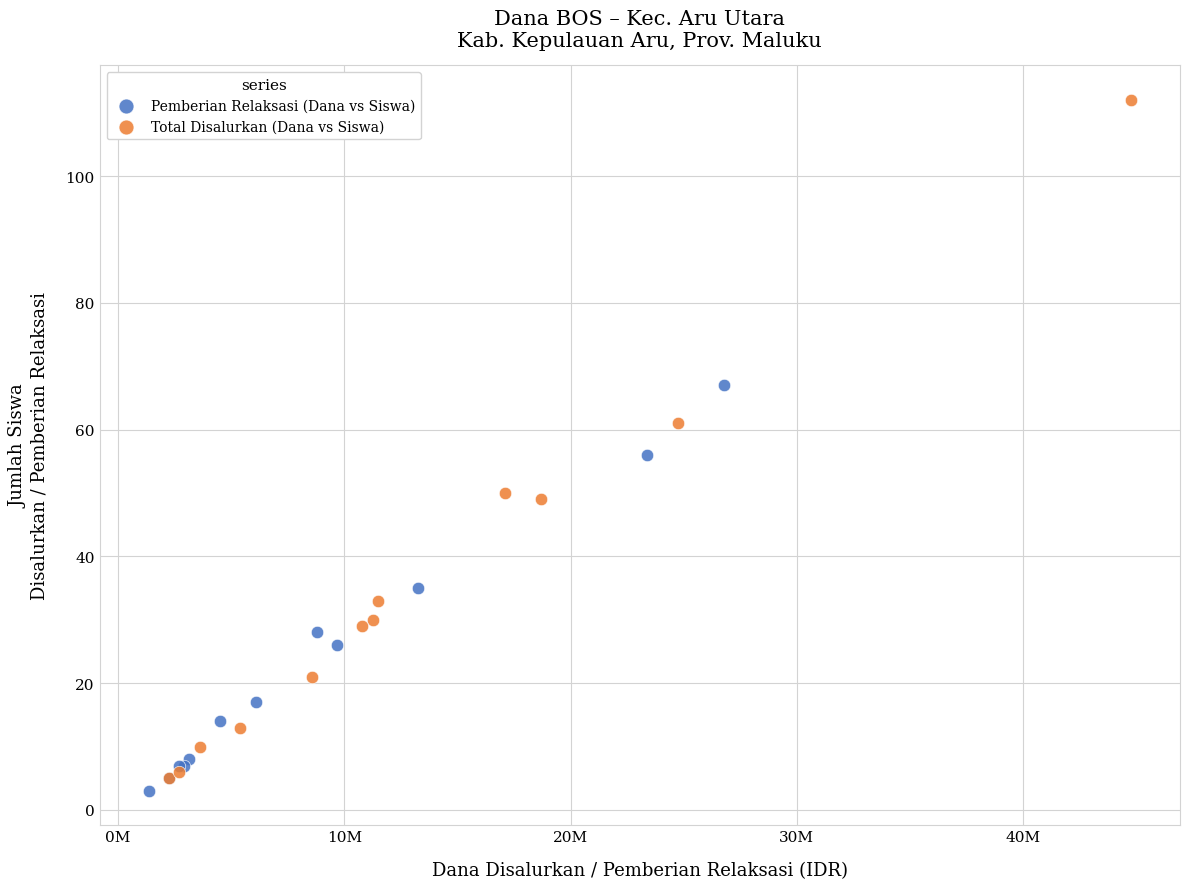

What are all the series names shown in the legend?

Pemberian Relaksasi (Dana vs Siswa), Total Disalurkan (Dana vs Siswa)